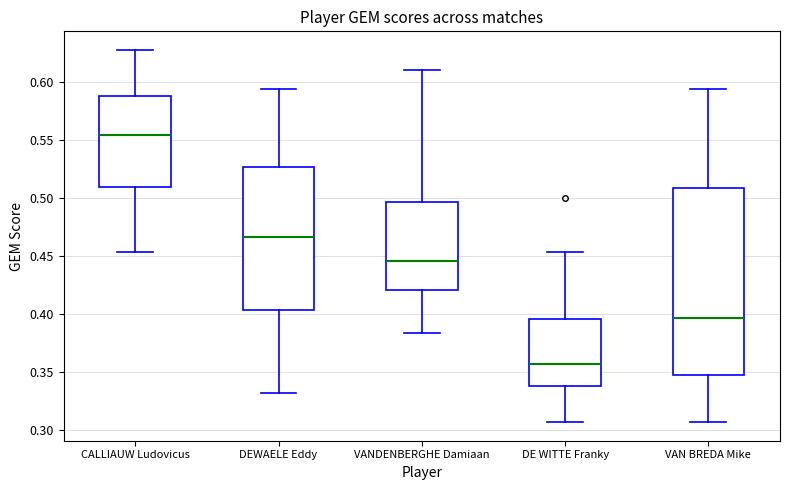

Comparing the boxes themselves (not the whiskers), which one is the tallest?

VAN BREDA Mike